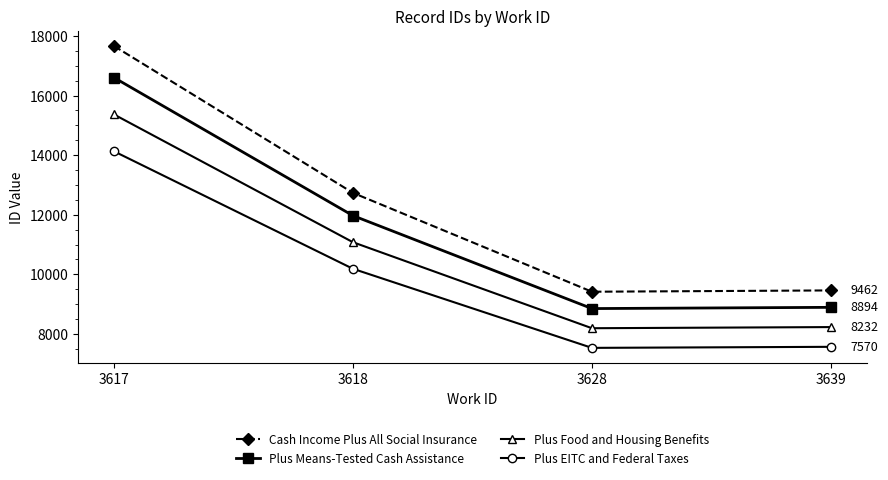

In Cash Income Plus All Social Insurance, how many points are lower than both neighbors (excluding endpoints)?

1